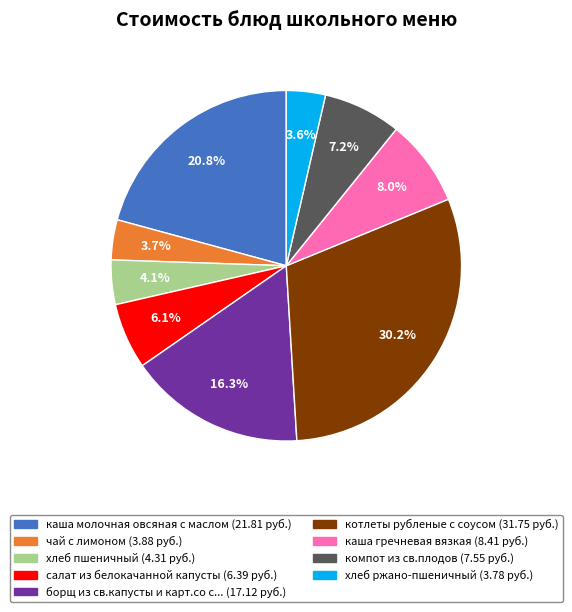

Does any single category account for the majority?

No